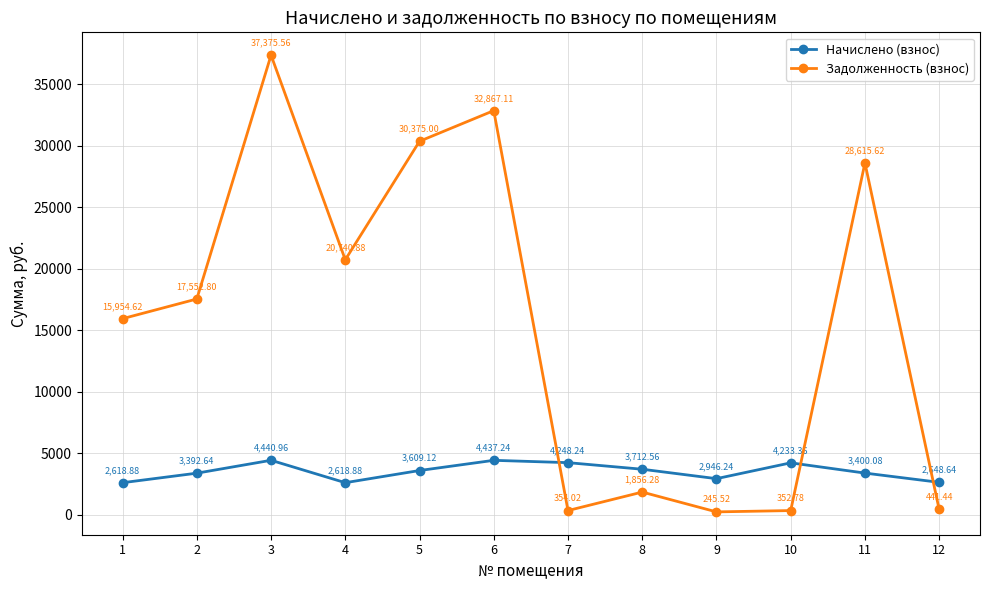

Reading right to left, extract all data points from this chart.

Начислено (взнос): 12=2648.6	11=3400.1	10=4233.4	9=2946.2	8=3712.6	7=4248.2	6=4437.2	5=3609.1	4=2618.9	3=4441.0	2=3392.6	1=2618.9
Задолженность (взнос): 12=441.4	11=28615.6	10=352.8	9=245.5	8=1856.3	7=354.0	6=32867.1	5=30375.0	4=20740.9	3=37375.6	2=17552.8	1=15954.6